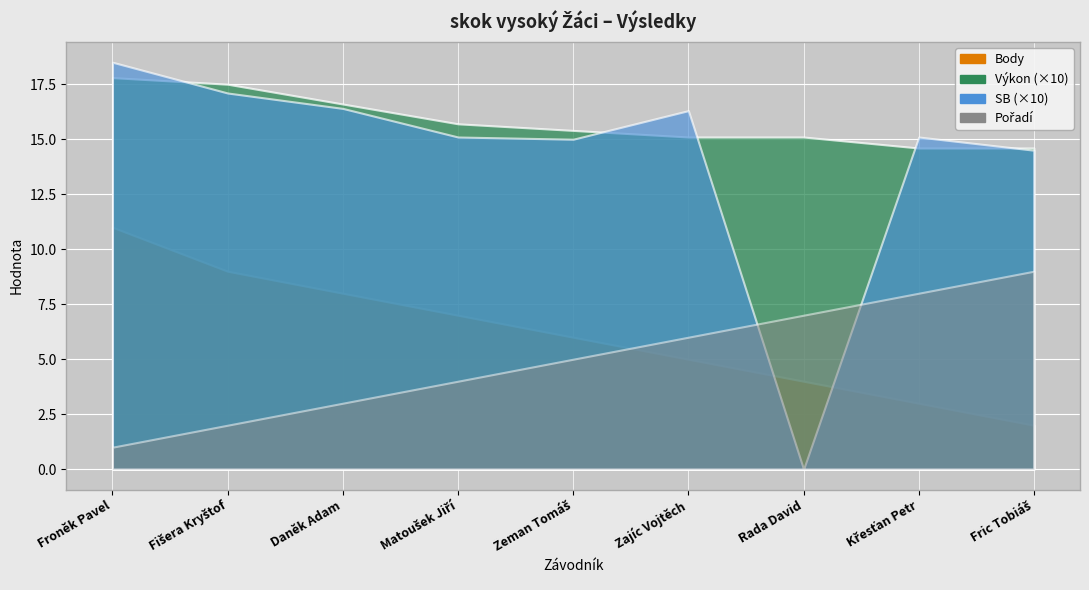

Where do SB and Výkon first cross each other?

Froněk Pavel and Fišera Kryštof